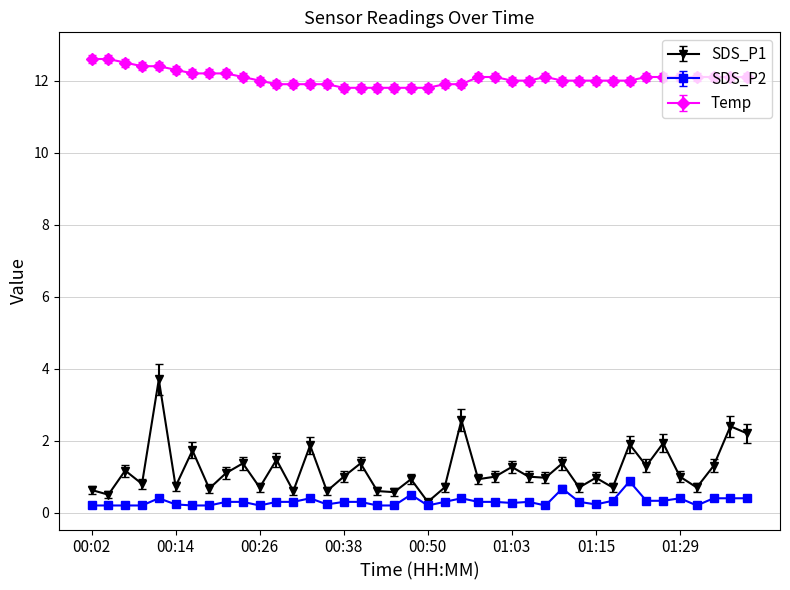

At how many categories does at least one series exceed 4?

40